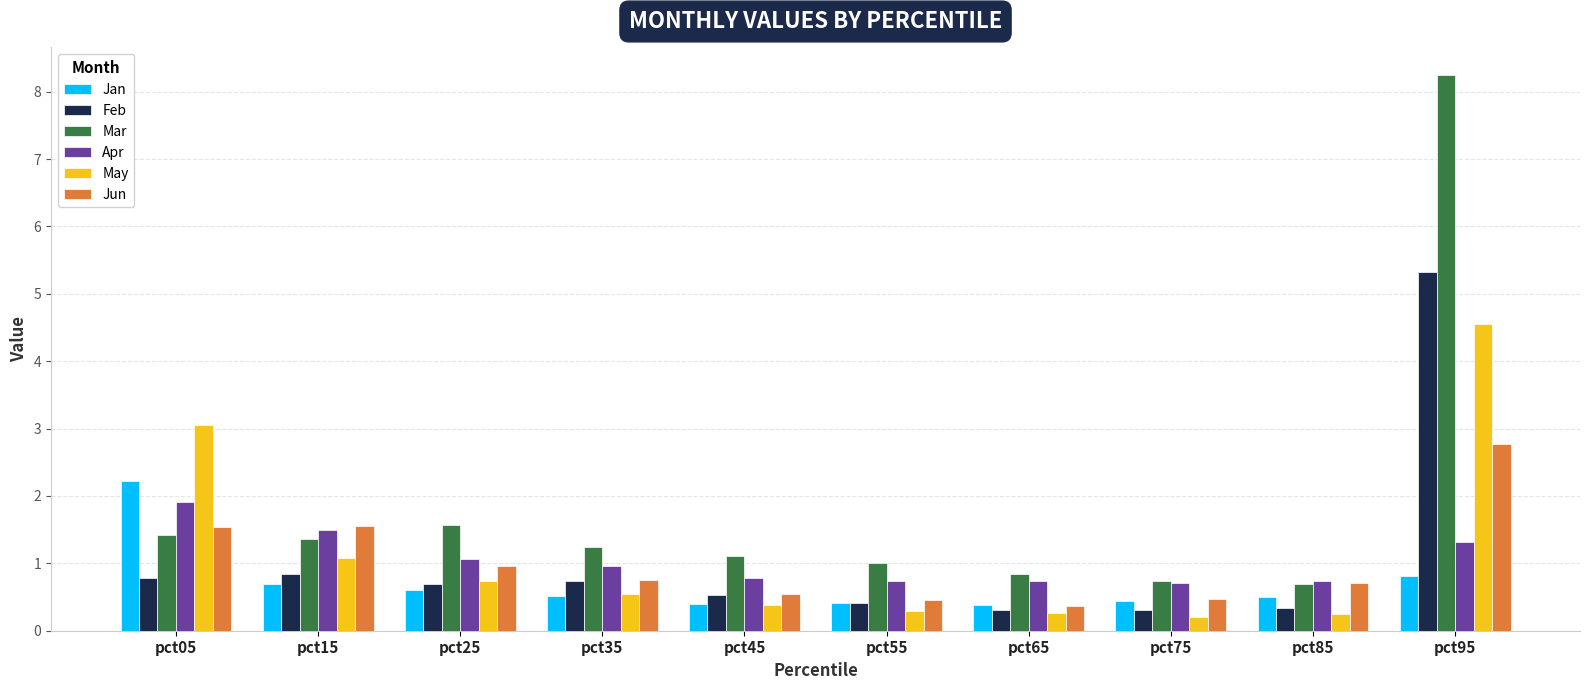

What are all the series names shown in the legend?

Jan, Feb, Mar, Apr, May, Jun